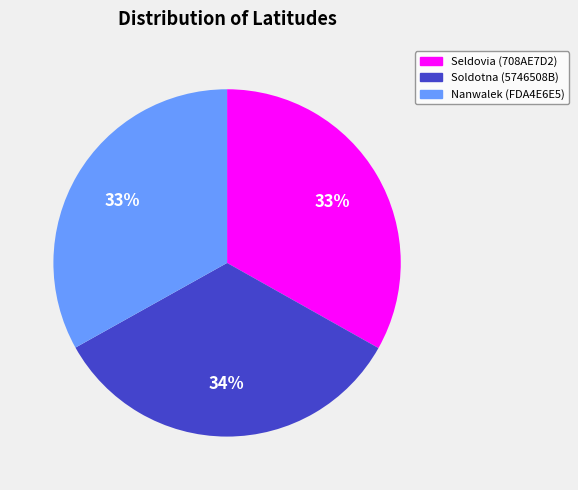

The Soldotna (5746508B) slice represents 34% of the pie. True or false?

True